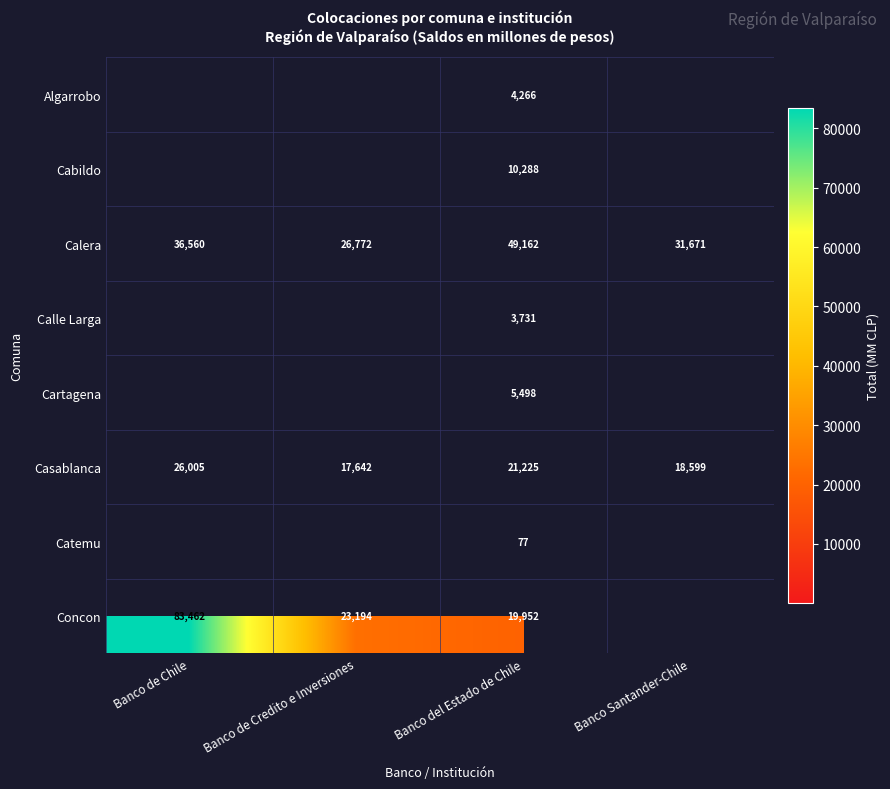

How many positive values does the Cabildo series have?

1